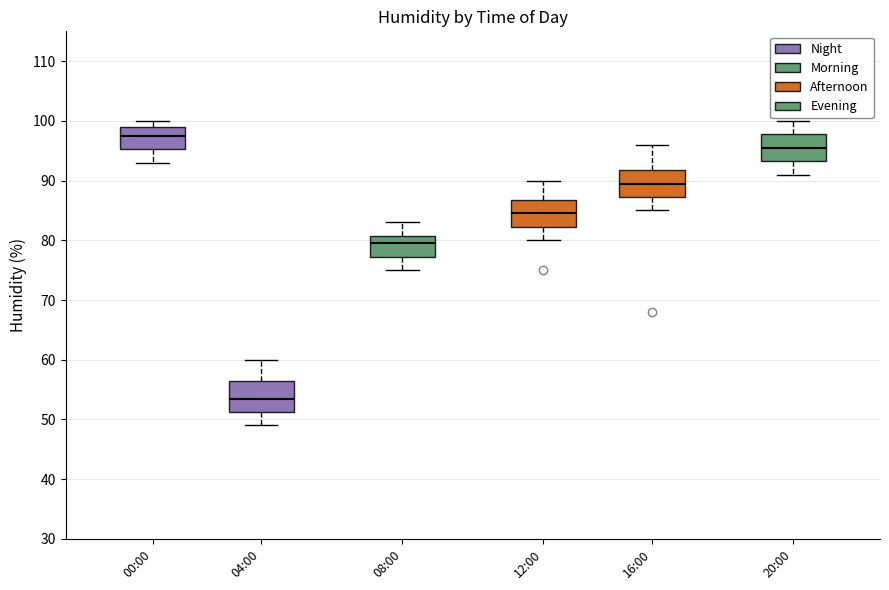

Which box has the highest median line?

00:00